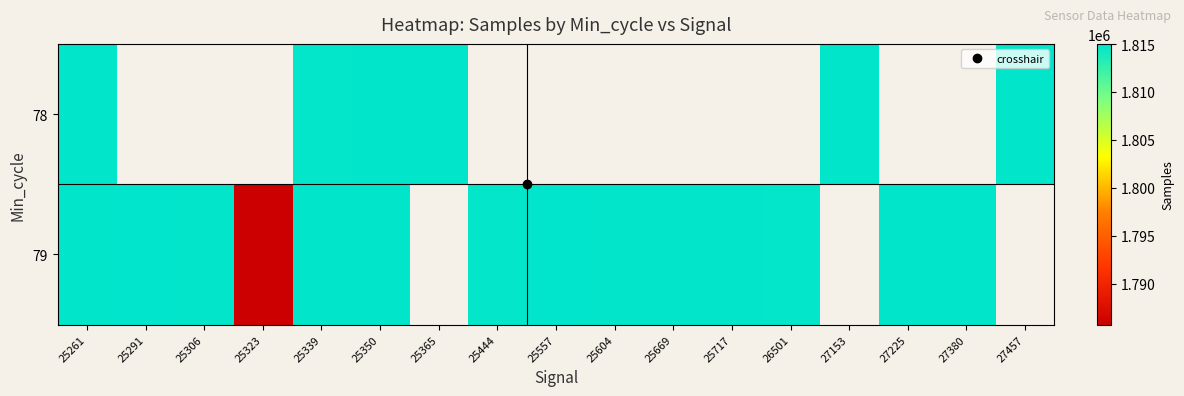

Is it true that 78 equals 722610.8 at 25350?

False